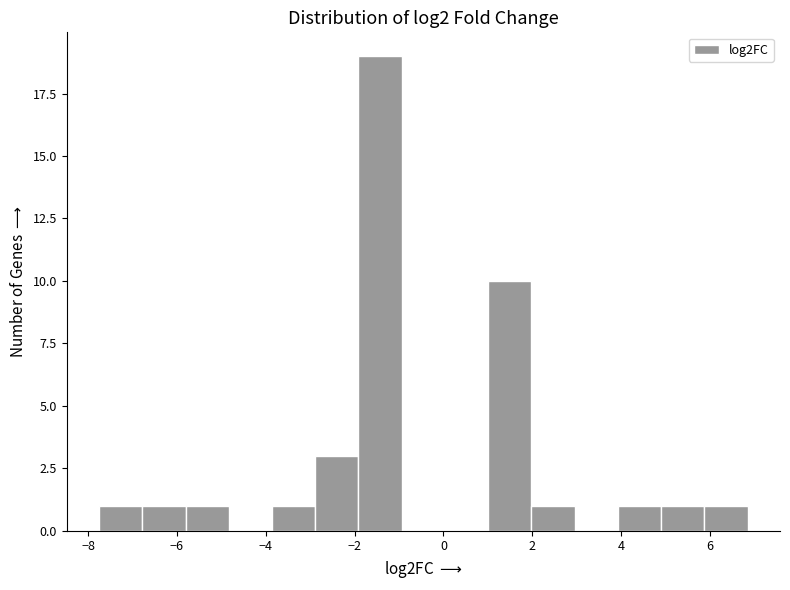

How tall is the bar that spans -2.0 to -1.0 on the x-axis? Neither the bar edges nor the heights are printed on the chart, so give them approximately, as read against the axes.

19